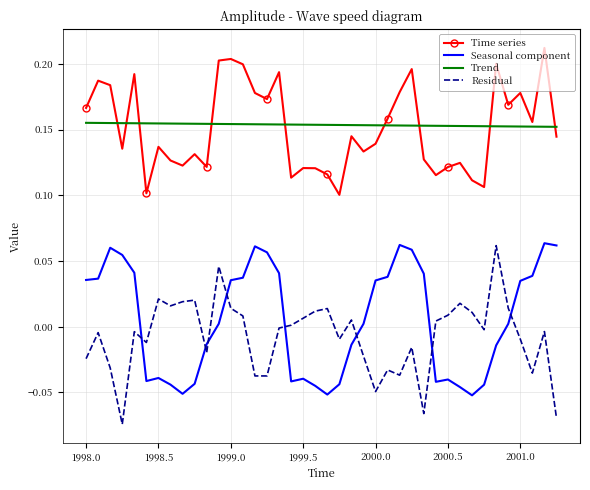

In Seasonal component, how many points are higher than both neighbors (excluding endpoints)?

7